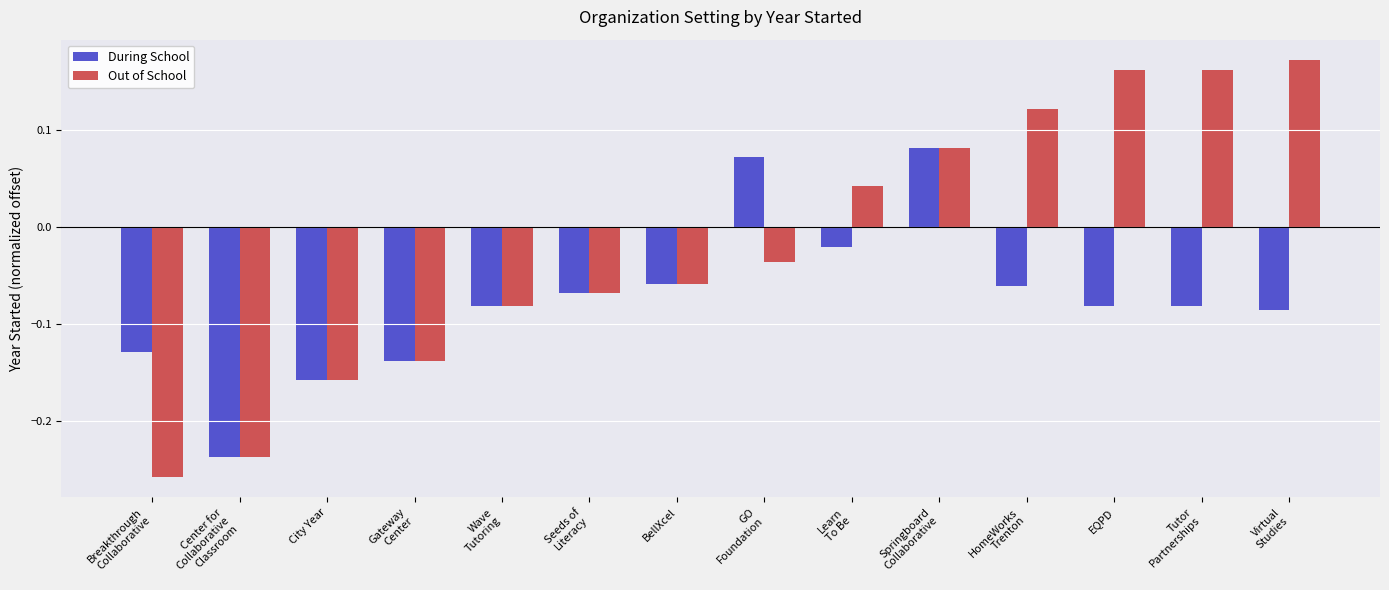

Is the value of During School at Learn
To Be greater than the value of Out of School at Breakthrough
Collaborative?

Yes